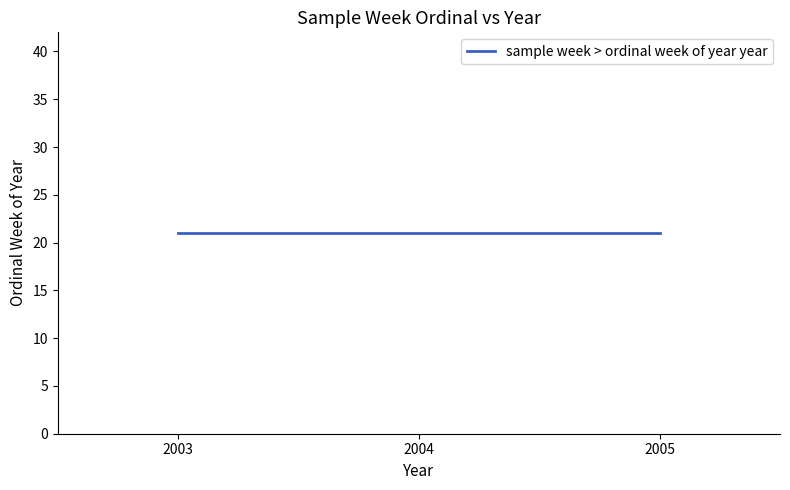

Is this an area chart (filled region under the line)?

No